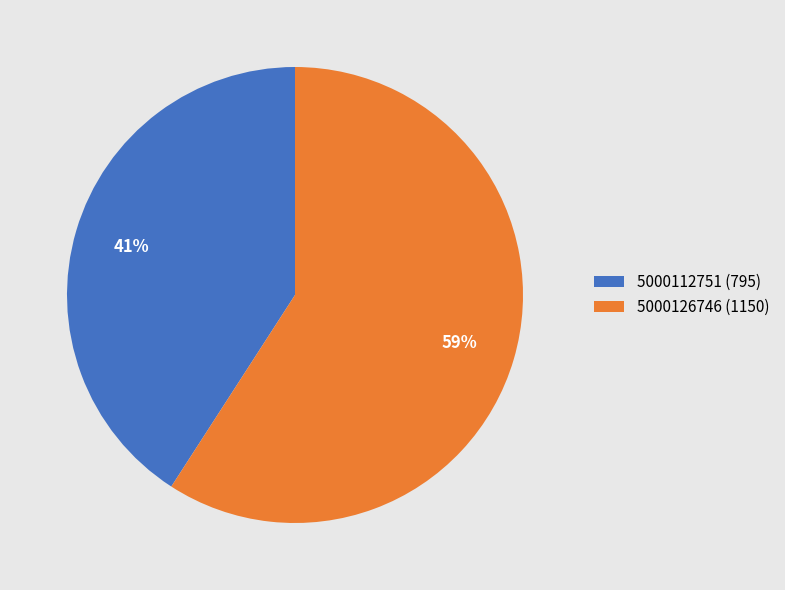

Which slice is the largest?

5000126746